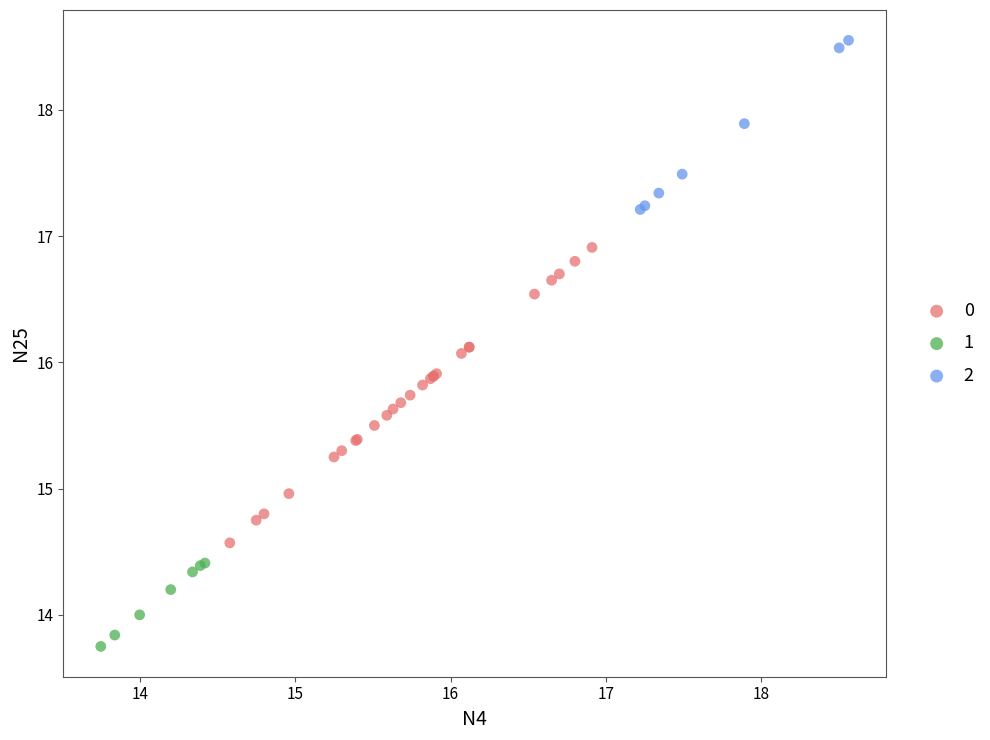

What are all the series names shown in the legend?

0, 1, 2